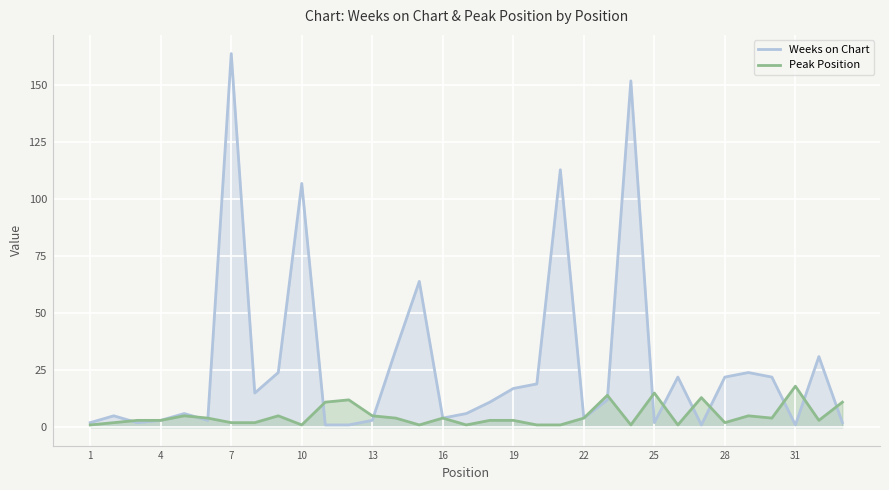

What is the maximum value shown in the chart?

164